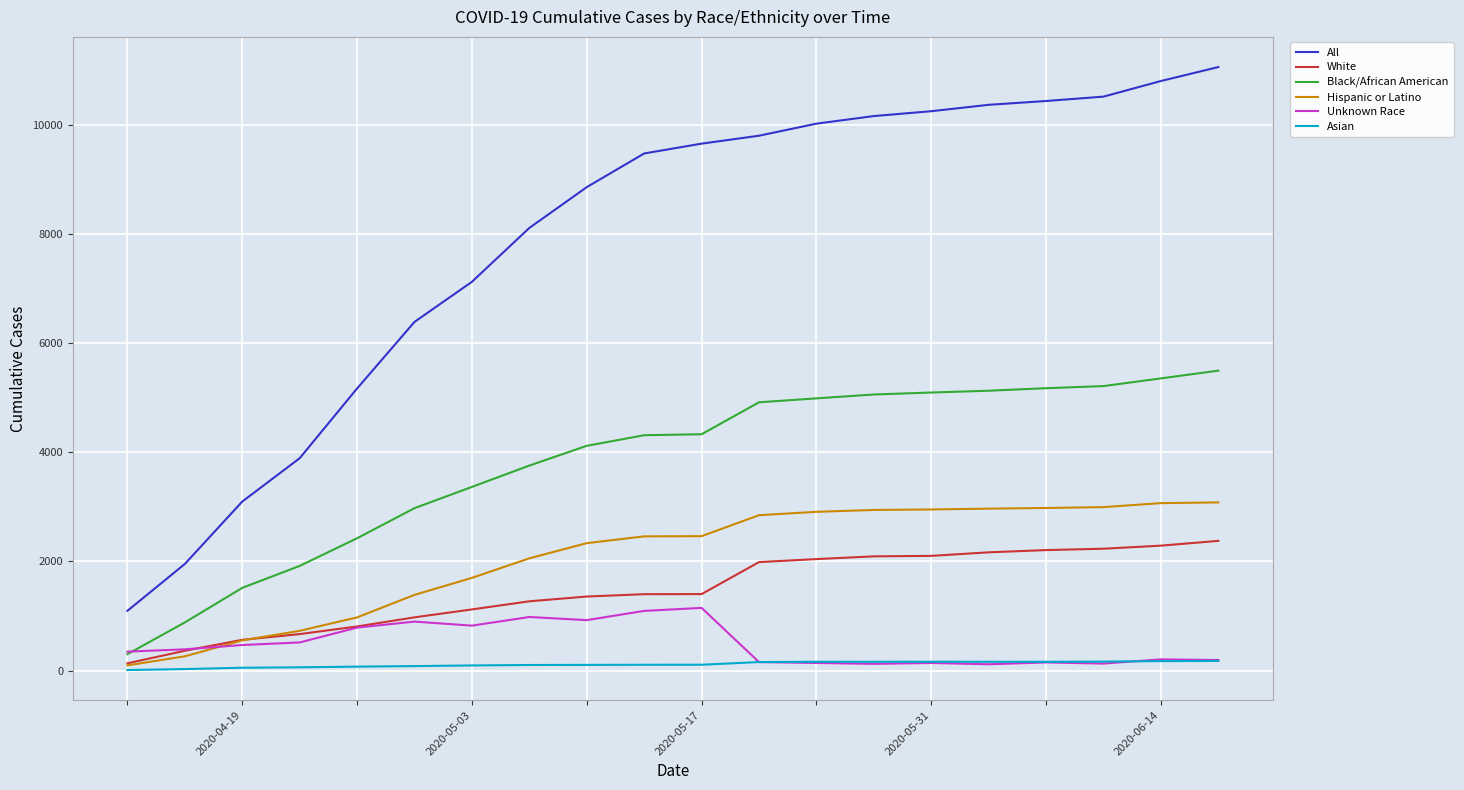

Which series has the largest range (max minus min)?

All